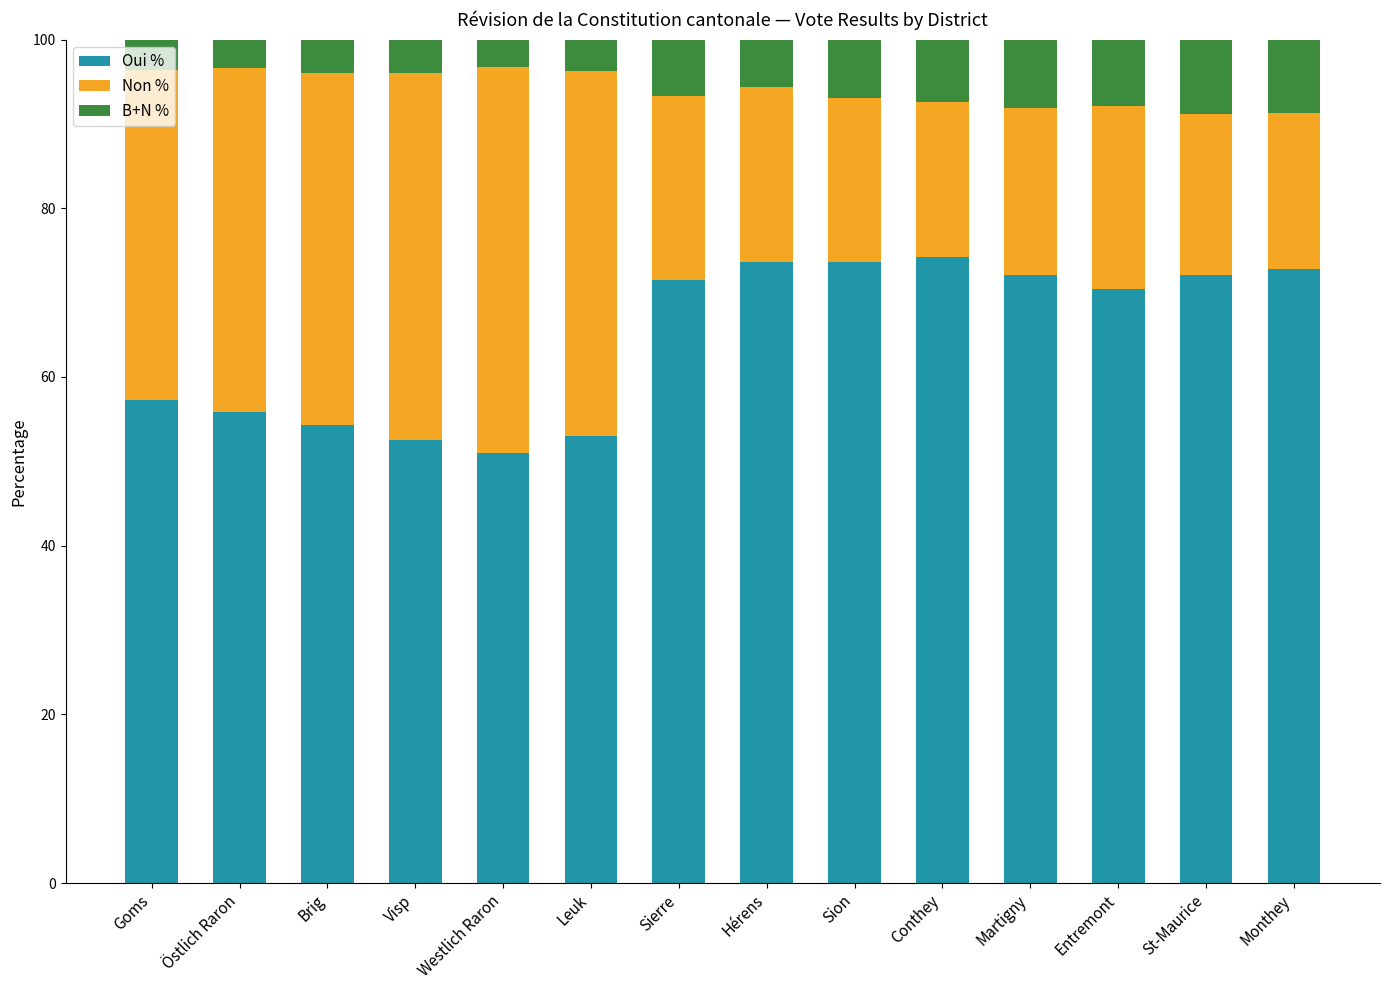

What is the total value across all series at Leuk?

100.0